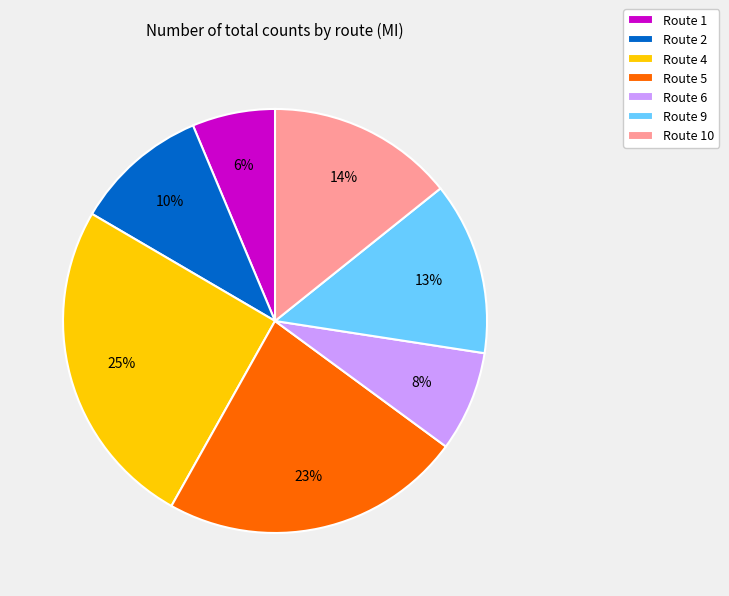

What is the largest slice in the pie chart?

Route 4